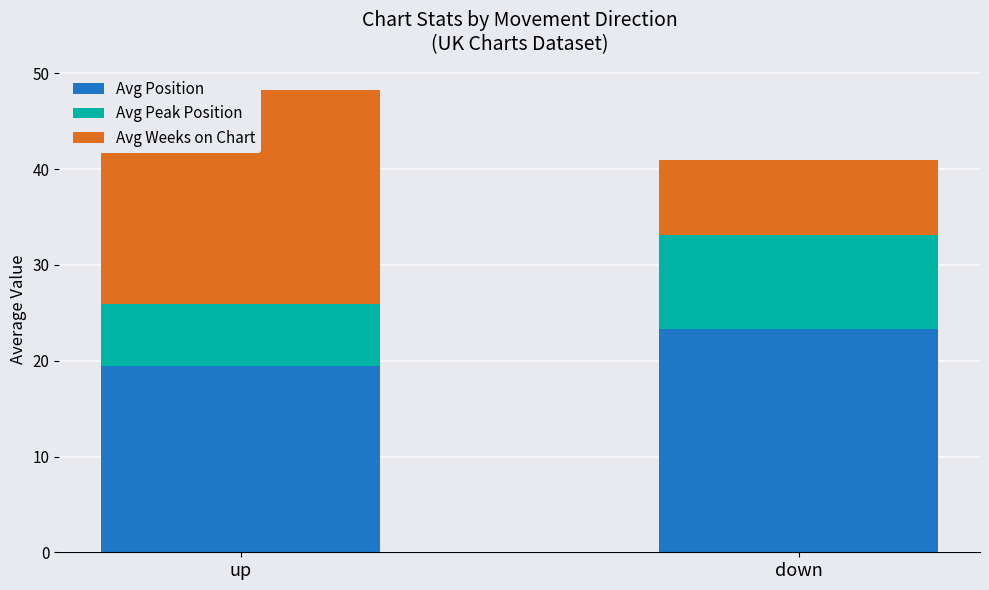

Is it true that Avg Peak Position equals 6.4 at up?

True